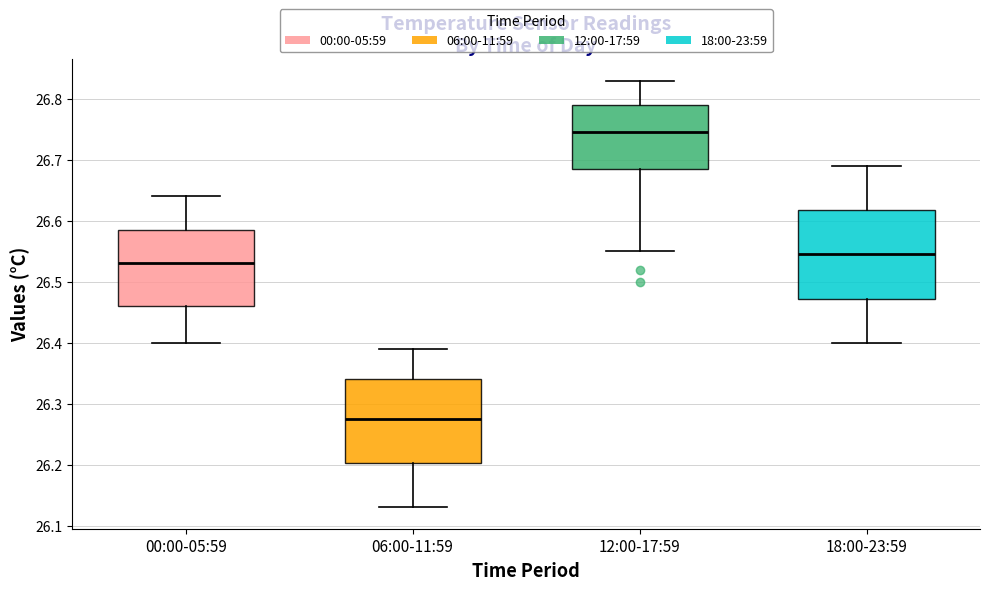

Reading left to right, transcribe this box plot: for each box, give where its median line is, the range the box spans, and where its two whiskers end, as read against the y-axis. The values are not printed on the chart, so give them approximately, as read against the axis.

00:00-05:59: median 26.53, box 26.46 to 26.59, whiskers 26.40 to 26.64
06:00-11:59: median 26.28, box 26.20 to 26.34, whiskers 26.13 to 26.39
12:00-17:59: median 26.75, box 26.69 to 26.79, whiskers 26.55 to 26.83
18:00-23:59: median 26.55, box 26.47 to 26.62, whiskers 26.40 to 26.69